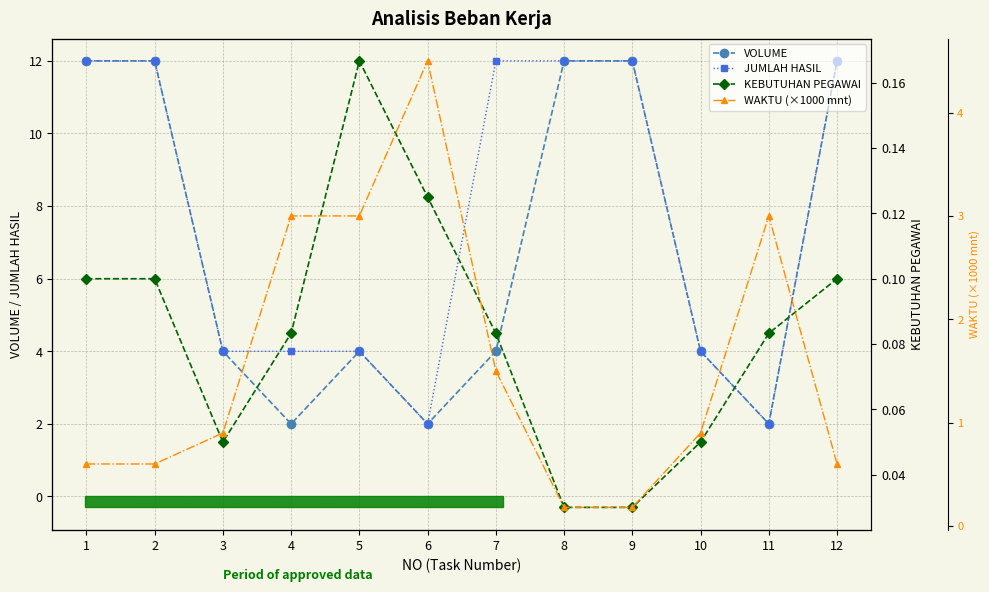

Which series has the largest total across all categories?

JUMLAH HASIL